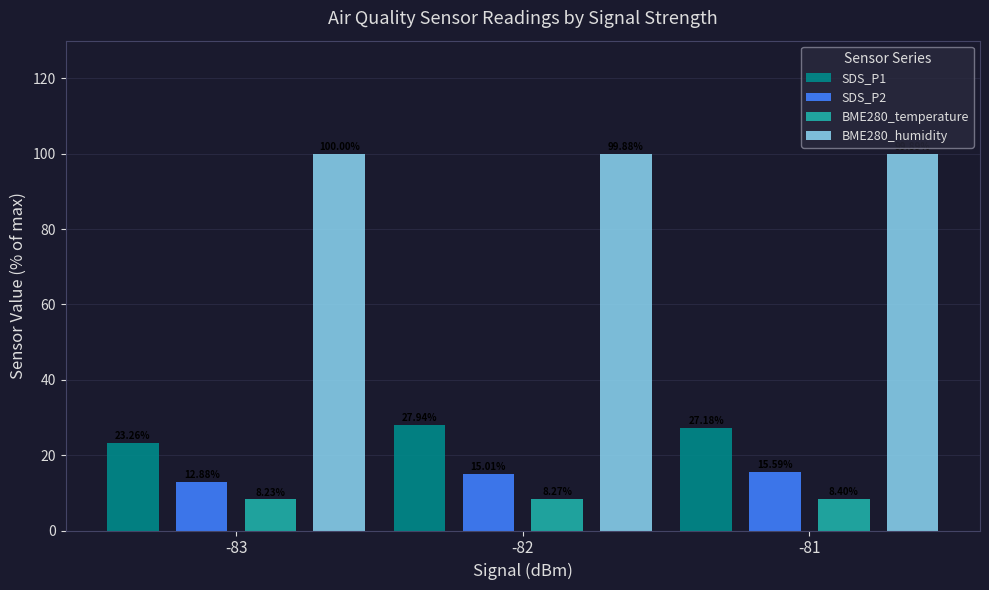

Count the number of data series in this chart.

4